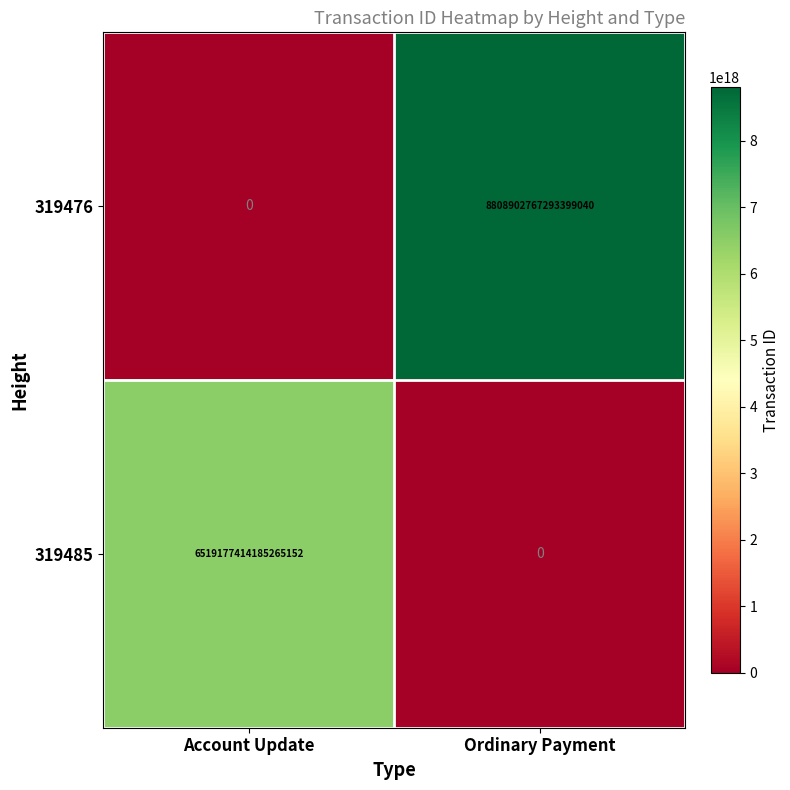

Rank the series by their maximum value, from lowest to highest.

319485, 319476